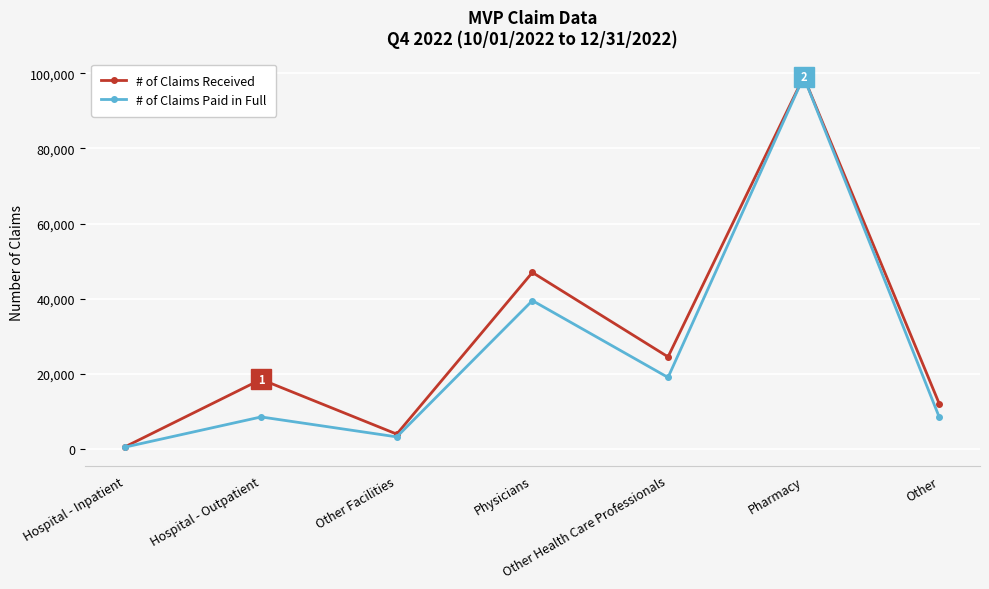

How many lines are shown in the chart?

2